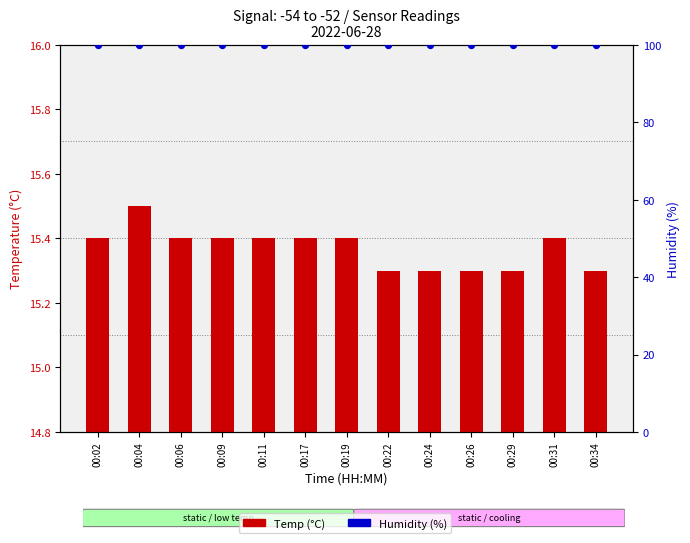

At which category is the sum across all series the highest?

00:04